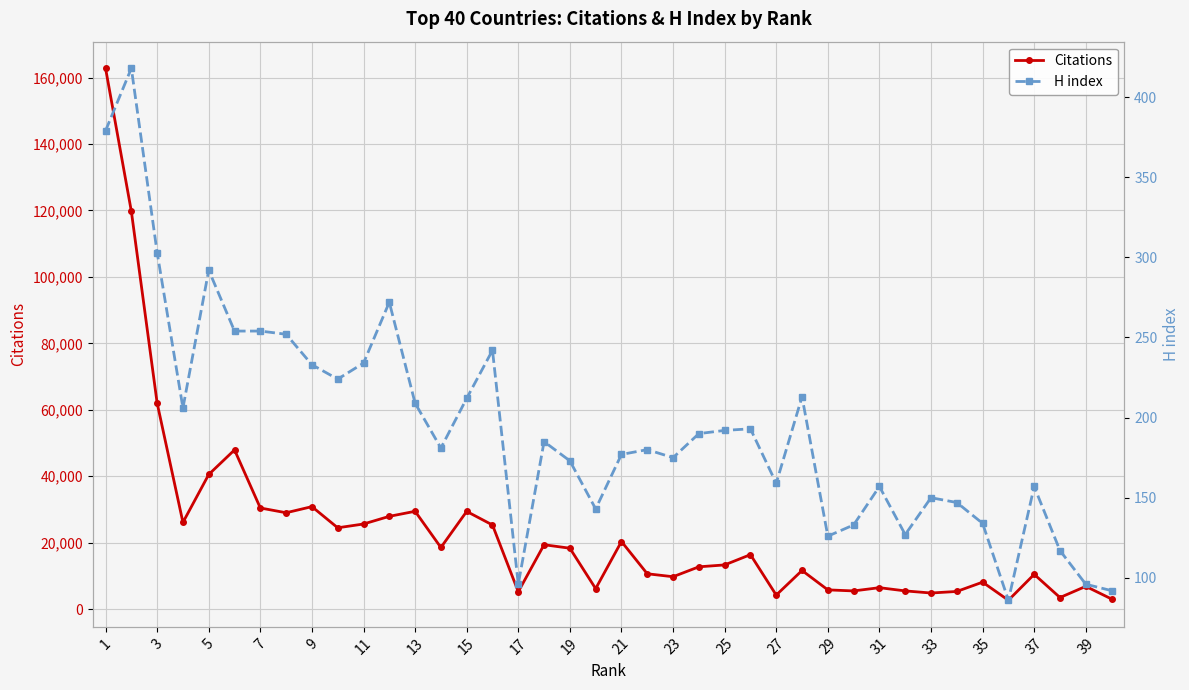

How many values in the Citations series are below 16367?

20